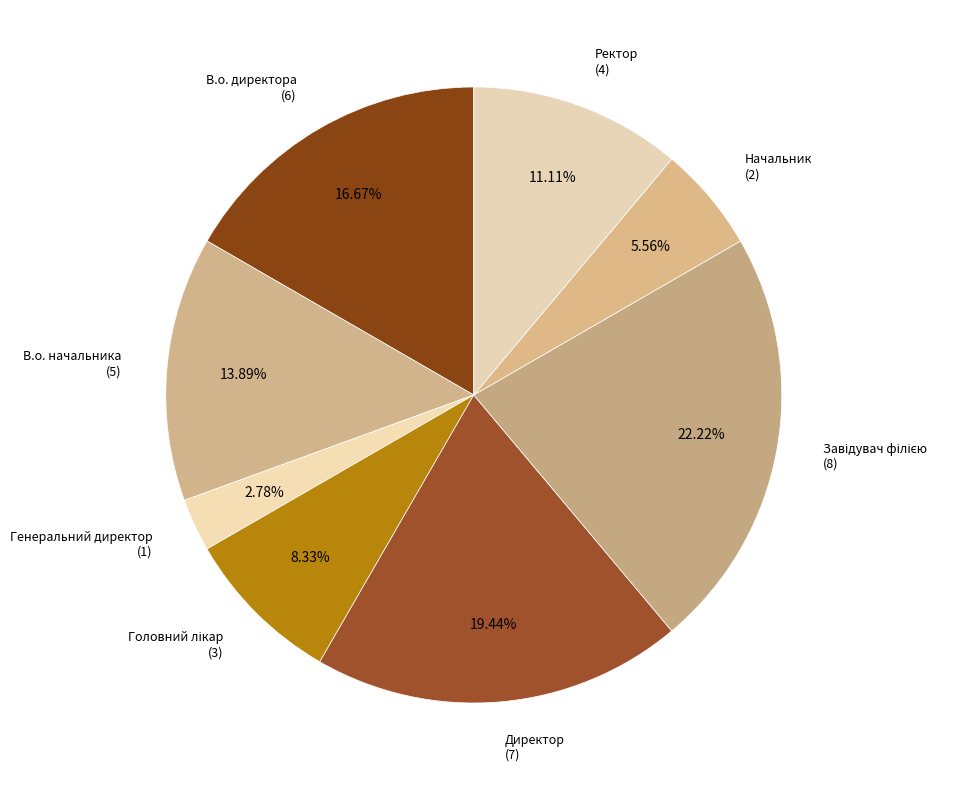

True or false: Начальник accounts for 6% of the total.

True